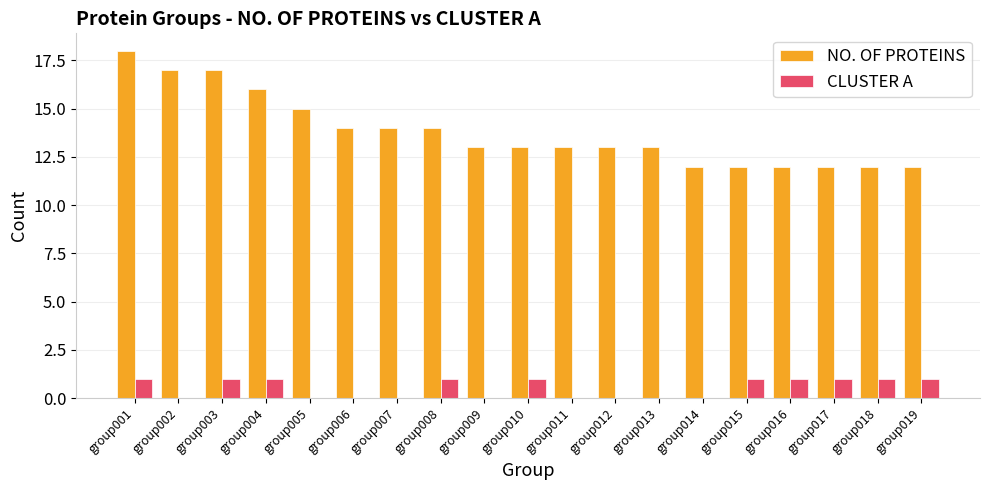

What is the sum of all CLUSTER A values?

10